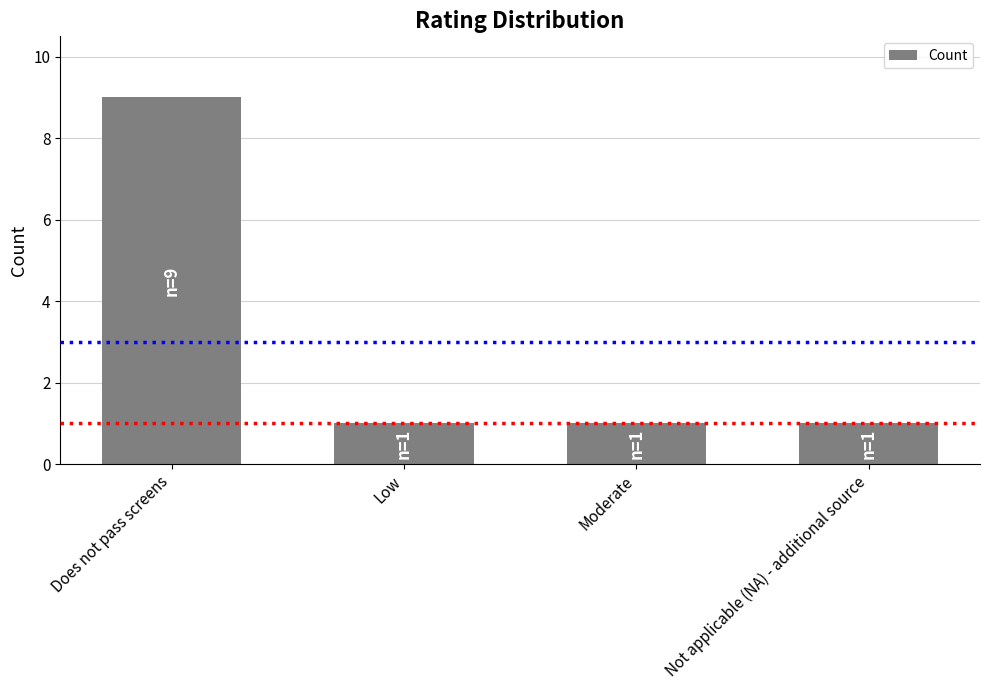

Is it true that the value at Does not pass screens is 9?

True